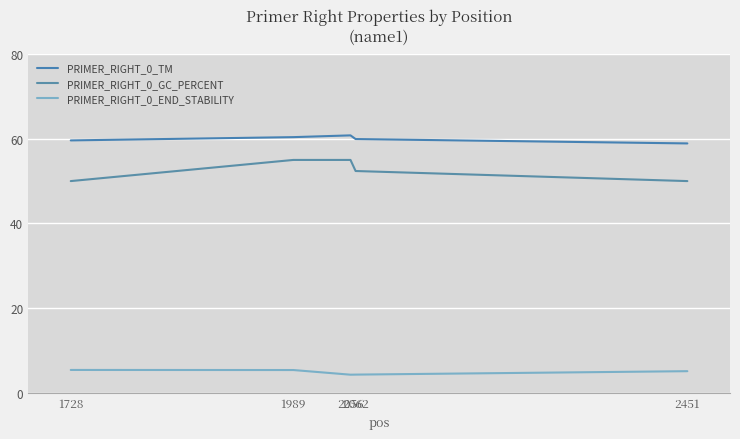

Is this an area chart (filled region under the line)?

No